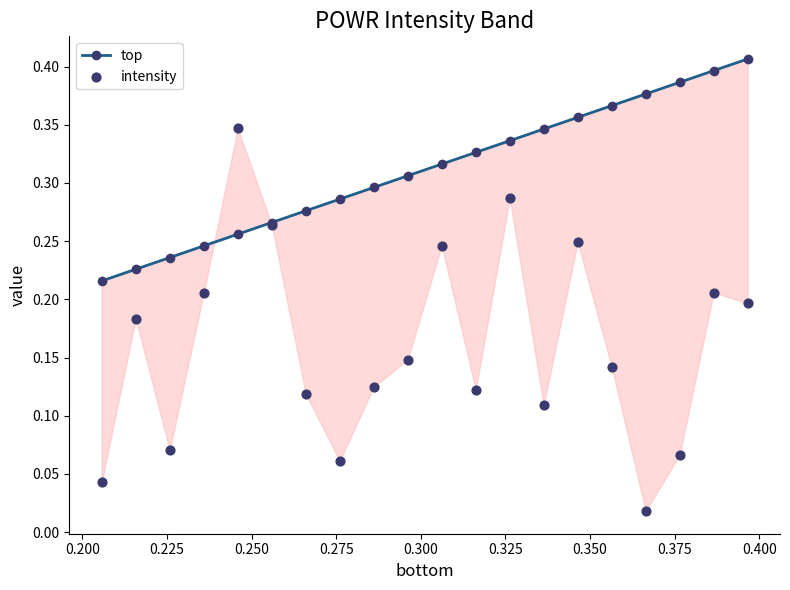

Which series has the largest Y range (max minus min)?

intensity